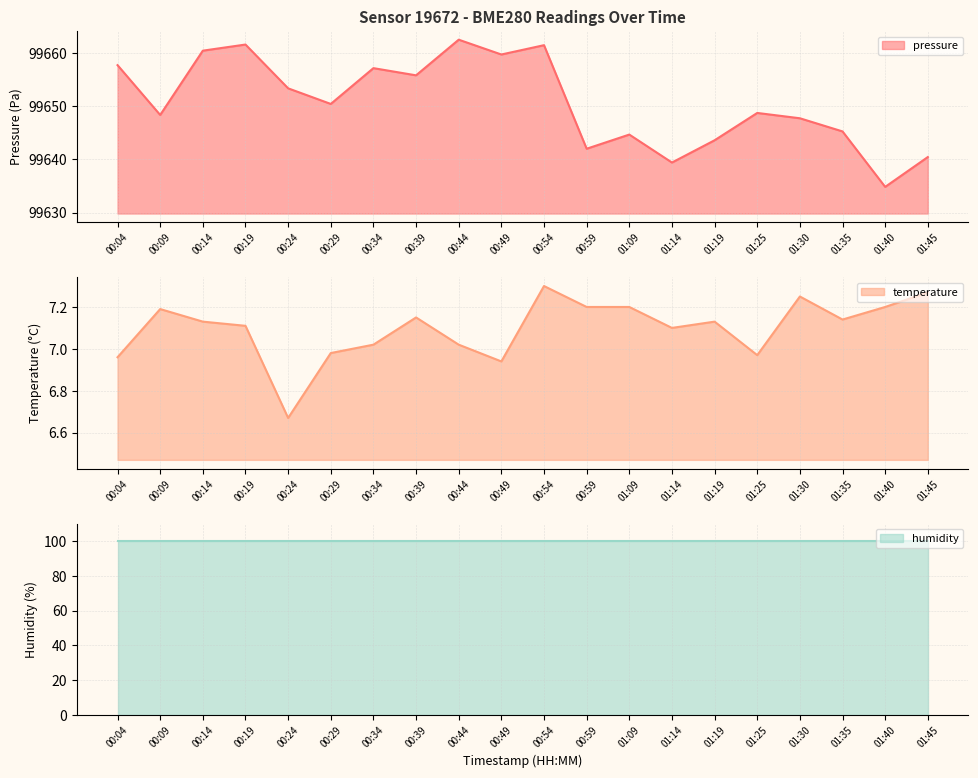

The value of pressure at 01:45 is 99640.4. True or false?

True